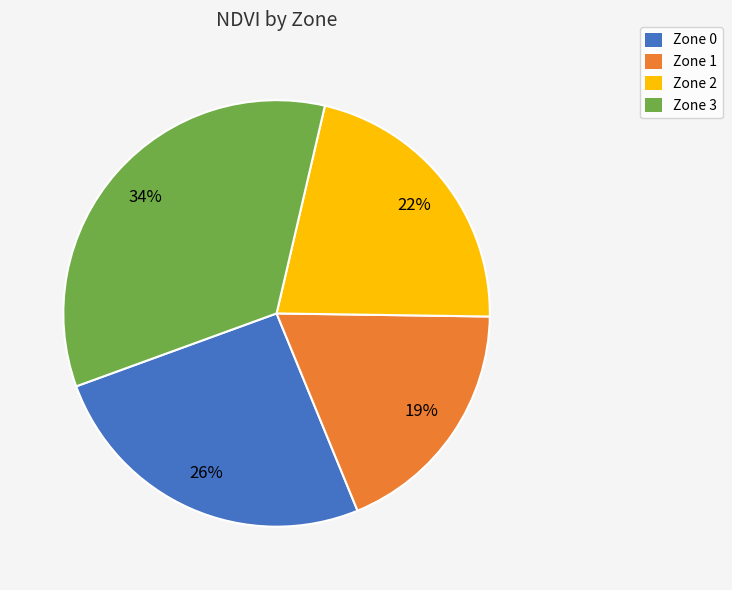

Count the number of slices in the pie.

4